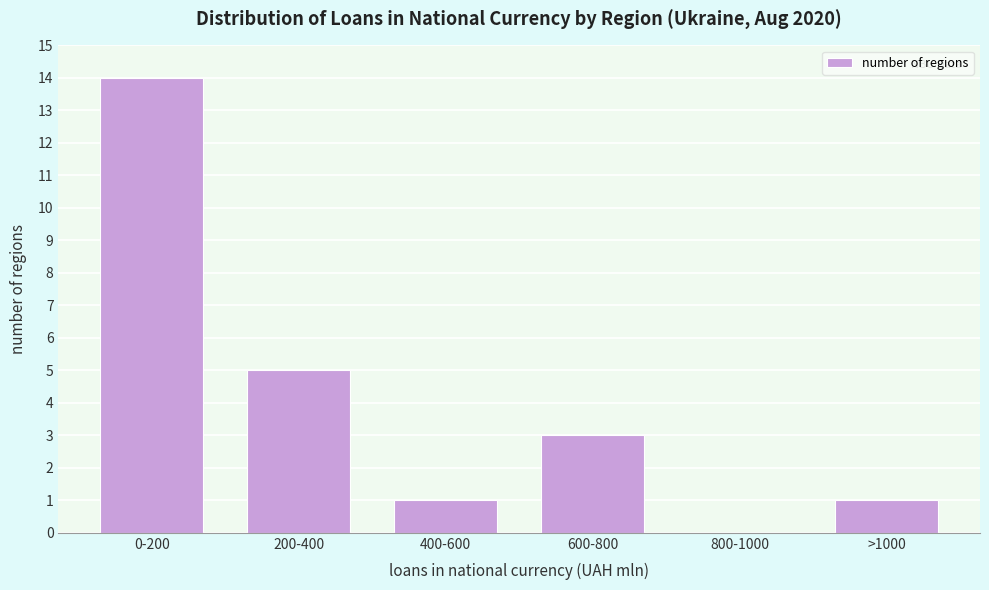

Reading right to left, list all the values displayed in this chart.

>1000=1	800-1000=0	600-800=3	400-600=1	200-400=5	0-200=14